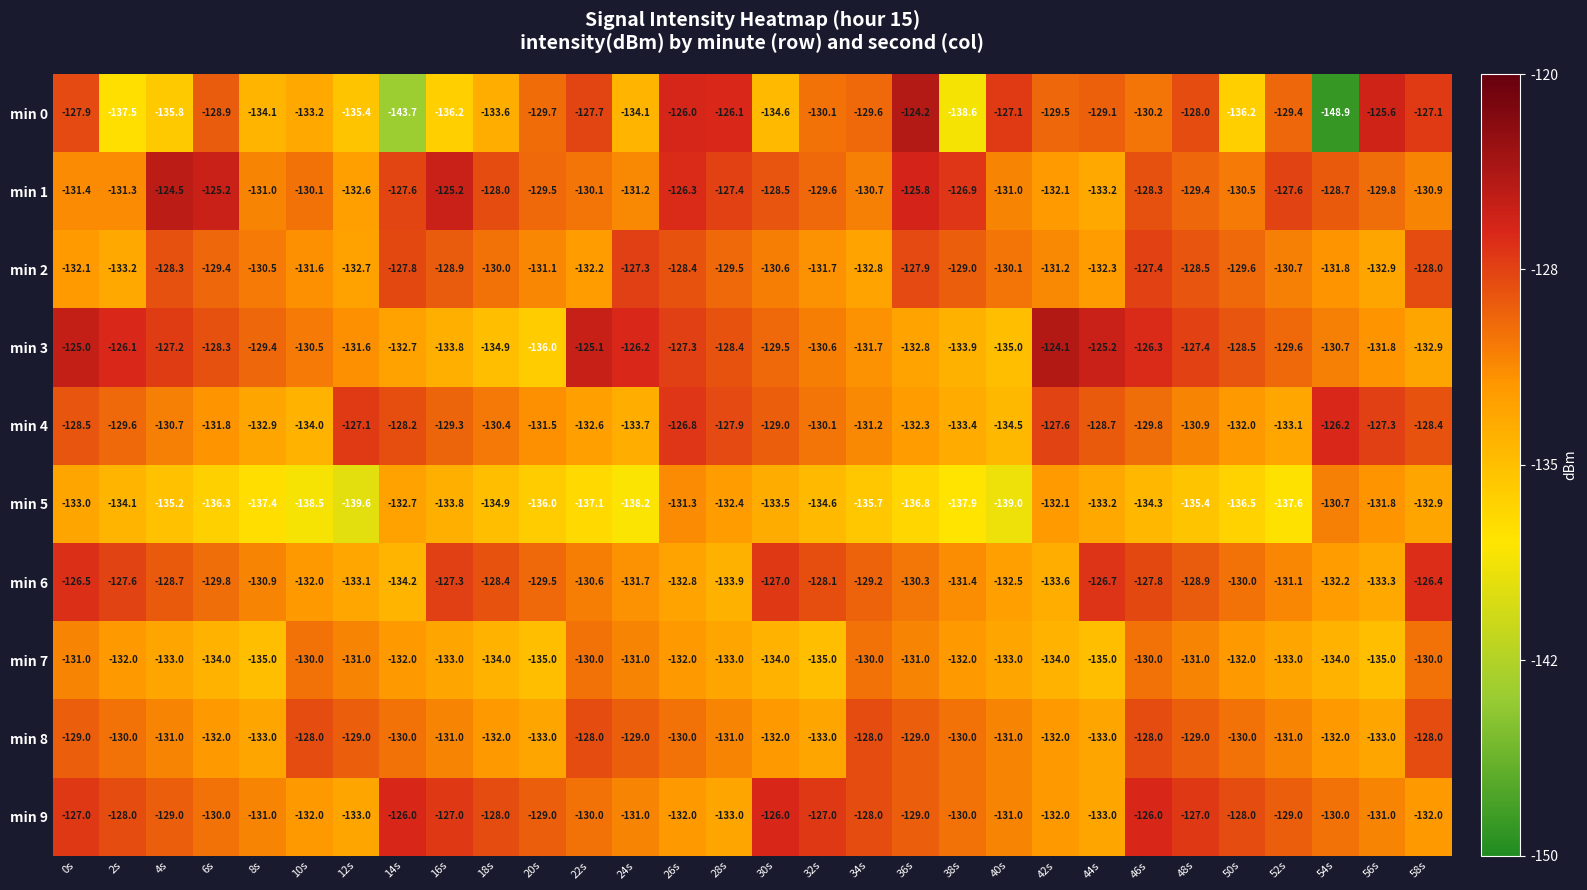

What is the total value across all series at 44s?

-1309.4